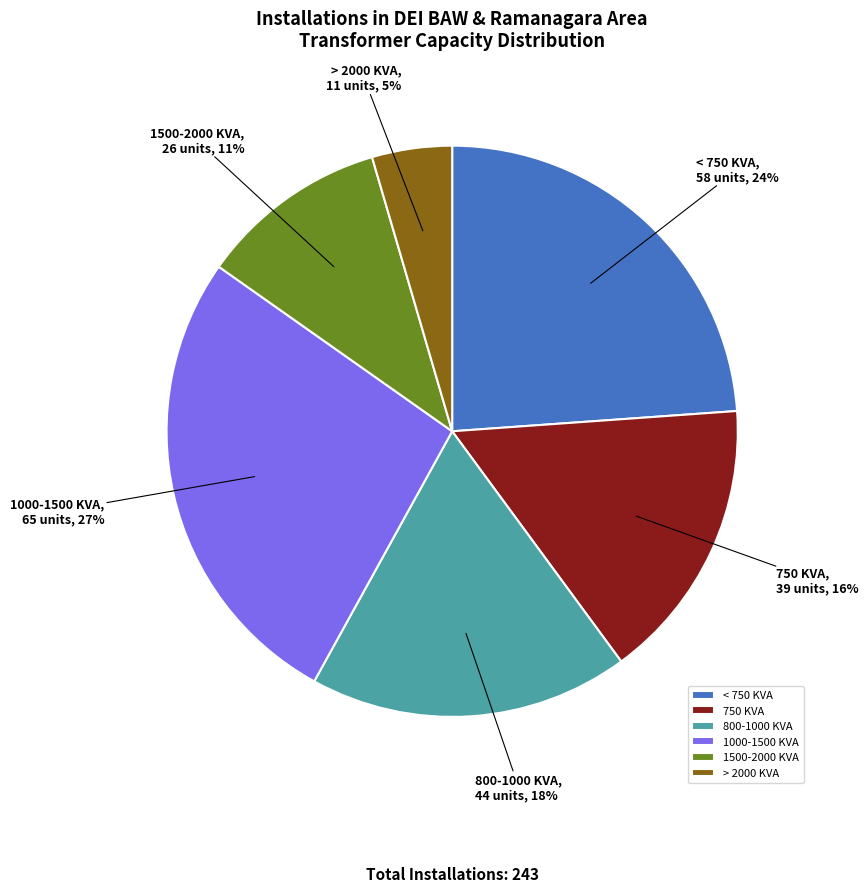

Which has a higher value, 1500-2000 KVA or < 750 KVA?

< 750 KVA